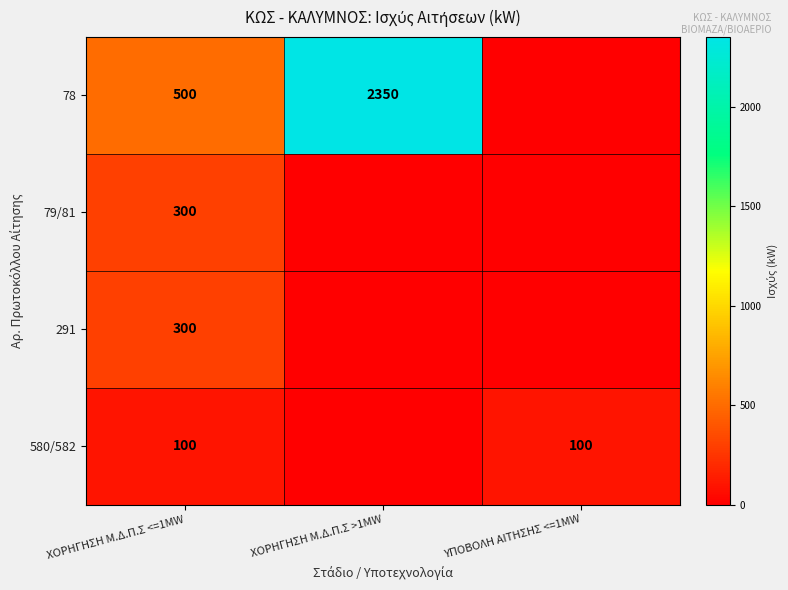

True or false: 79/81 has a value of 300 at ΧΟΡΗΓΗΣΗ Μ.Δ.Π.Σ <=1MW.

True